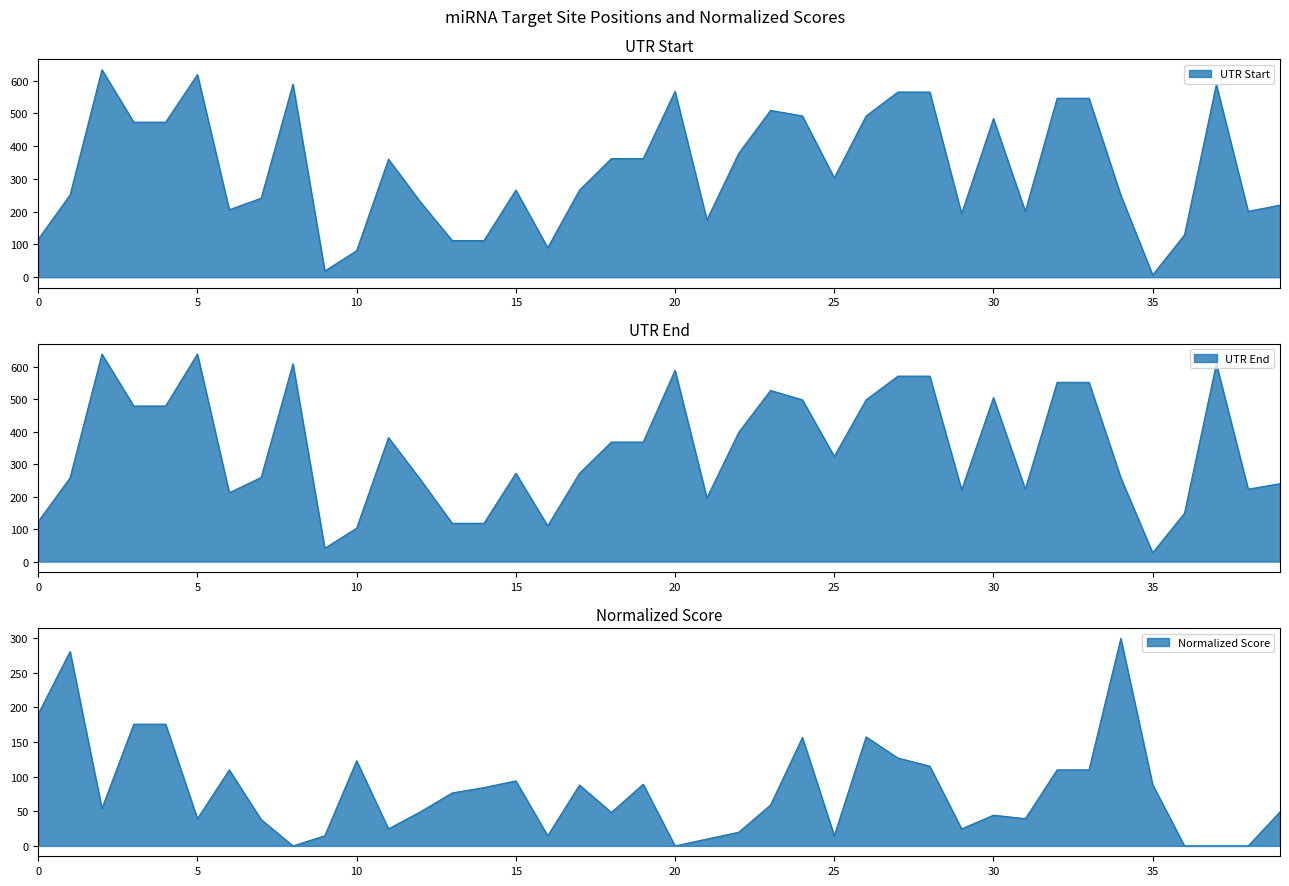

List the series in order of their peak value, lowest first.

Normalized Score, UTR Start, UTR End